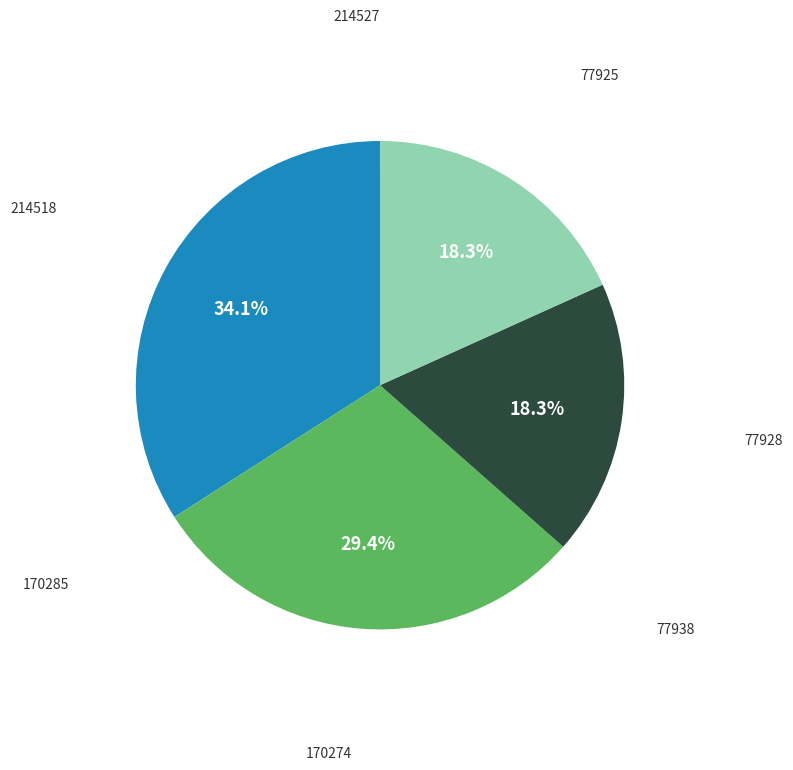

Does any single category account for the majority?

No